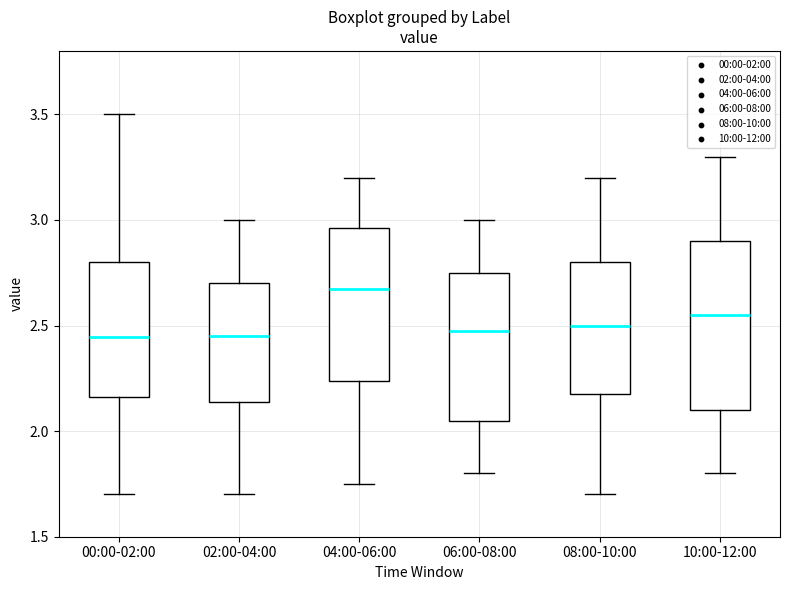

Comparing the boxes themselves (not the whiskers), which one is the tallest?

10:00-12:00